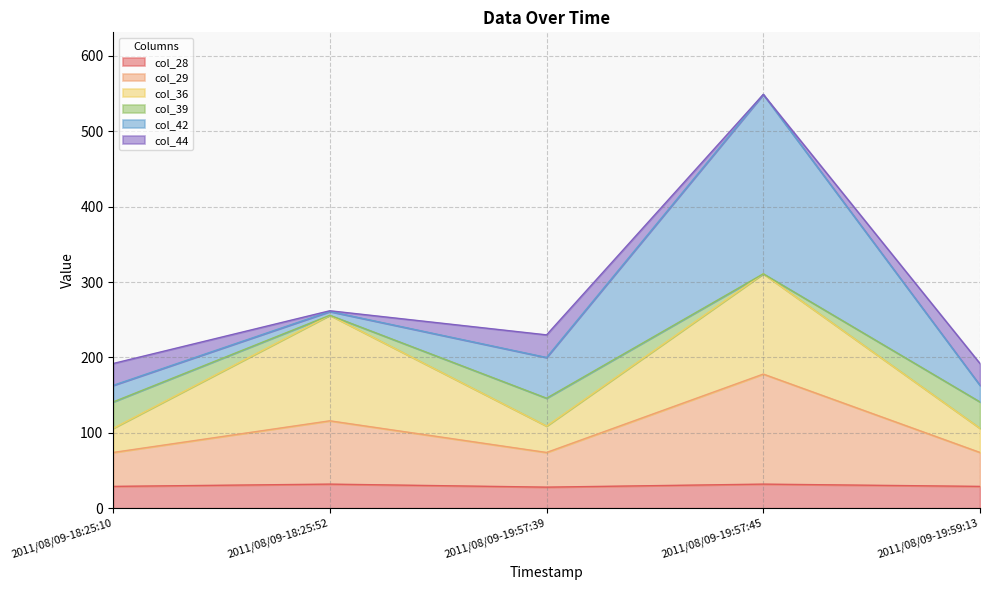

How many categories are shown in the chart?

5